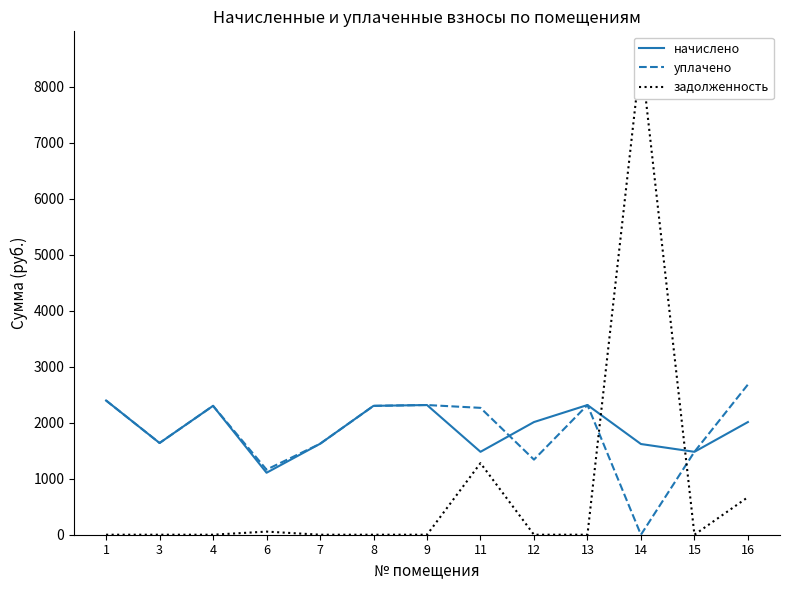

True or false: начислено has a value of 1624.0 at 7.

True